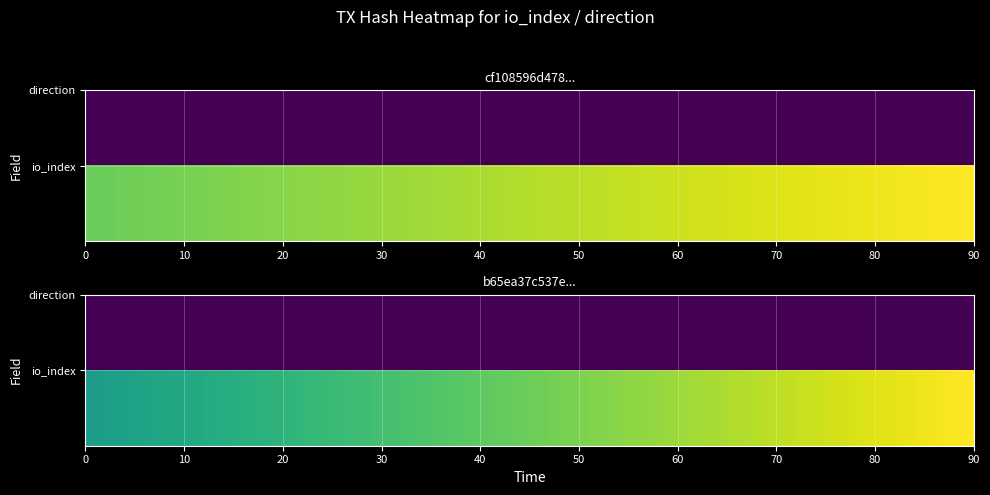

List the series in order of their peak value, highest first.

cf108596d478512c2ed0ffd1001b09eaa9ca5bb, b65ea37c537ee80c13e3c95ed4aec798c4dd41d